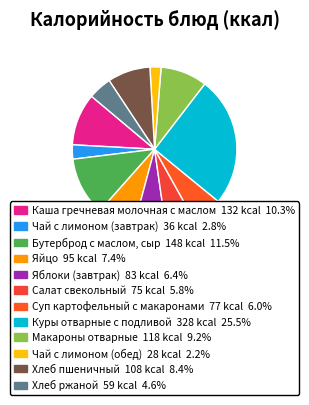

Which slice is the largest?

Куры отварные с подливой